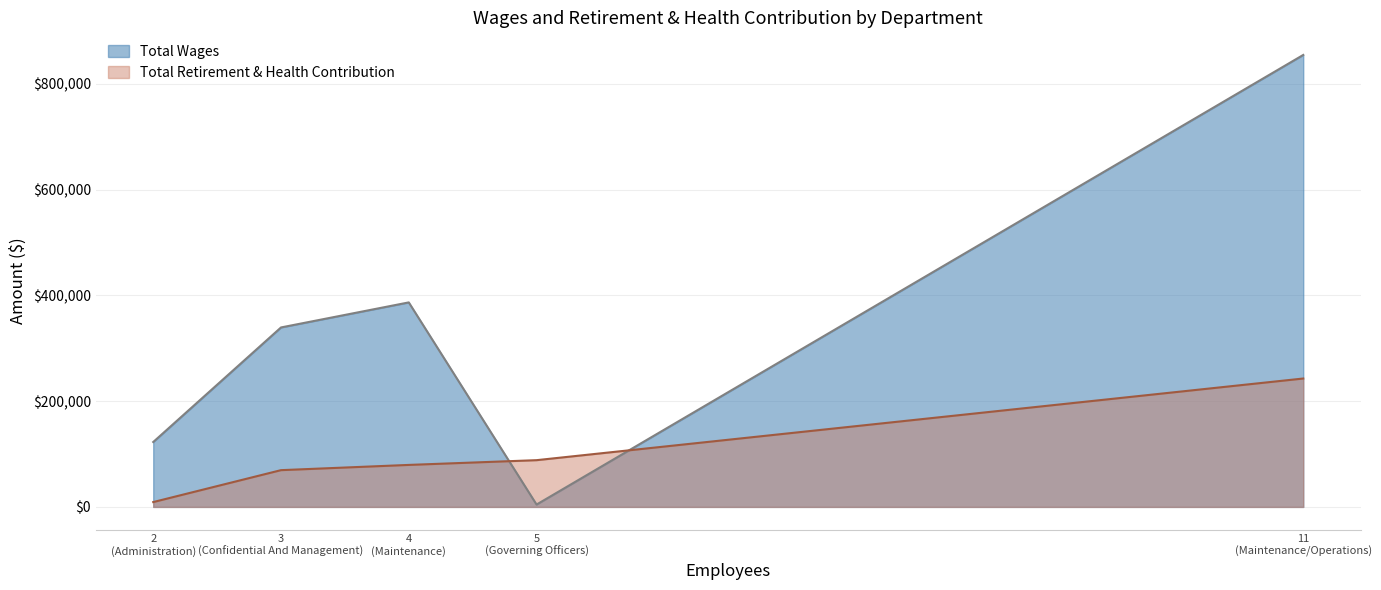

How many intersections are there between Total Wages and Total Retirement & Health Contribution?

2